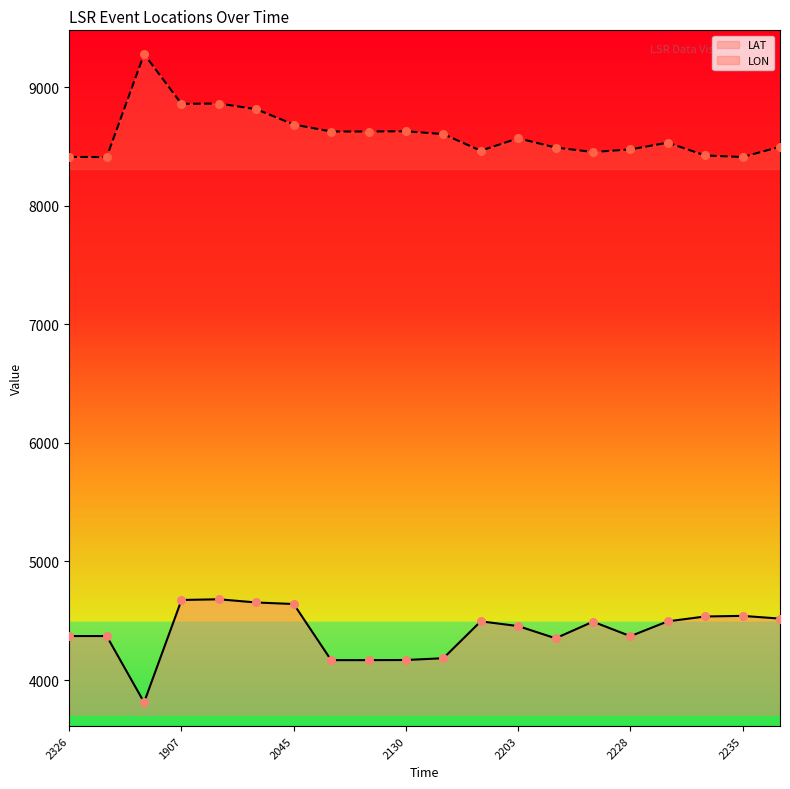

Which series has the largest total across all categories?

LON